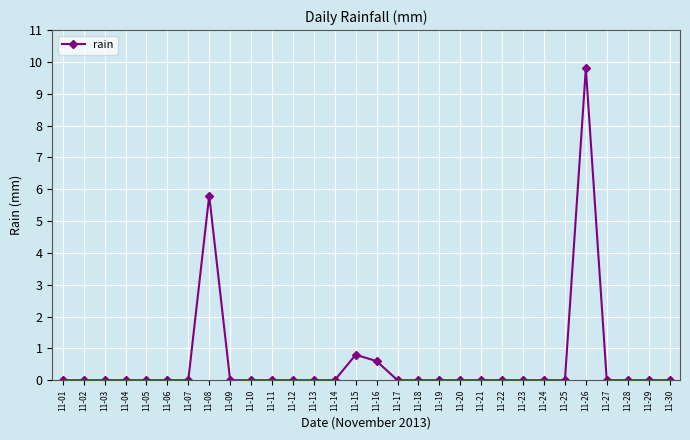

What is the sum of all values?

17.0